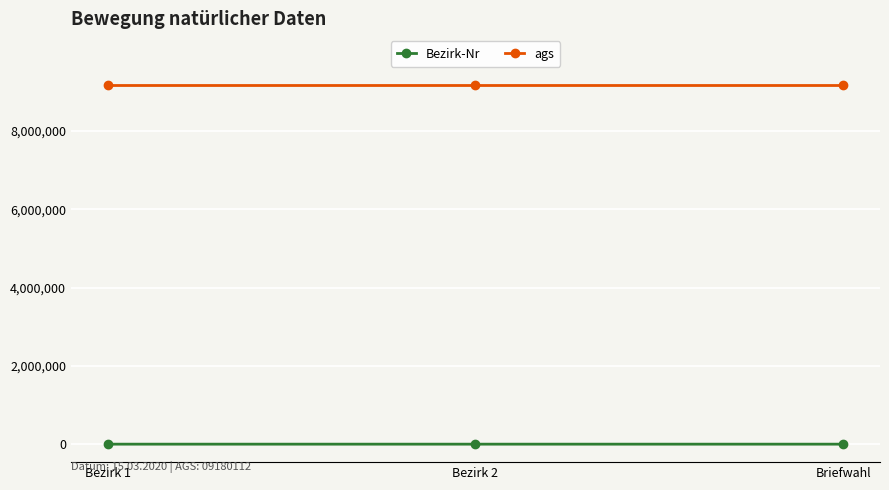

What is the label of the 2nd point from the right?

Bezirk 2